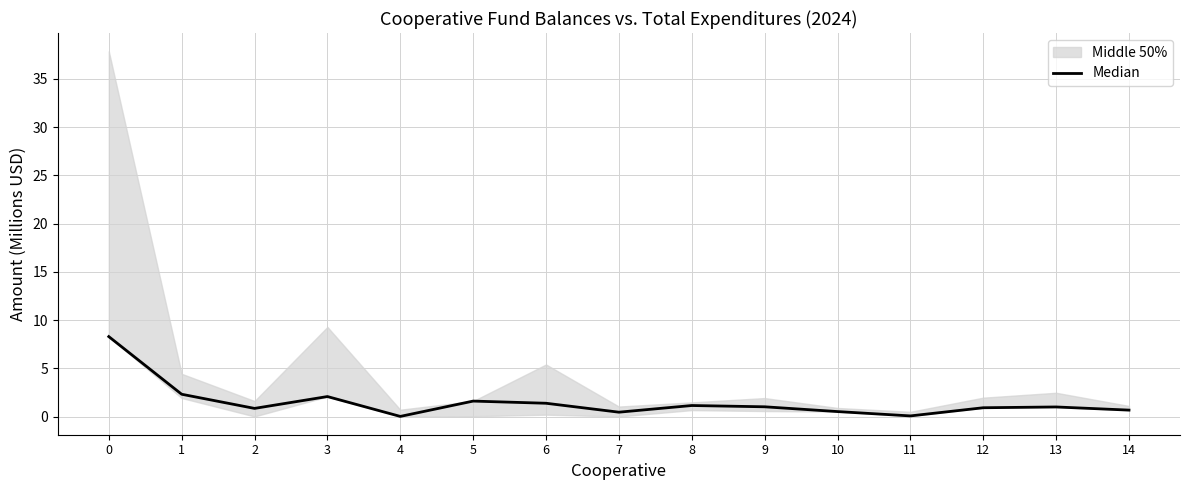

What value does the data have at 11?

0.1